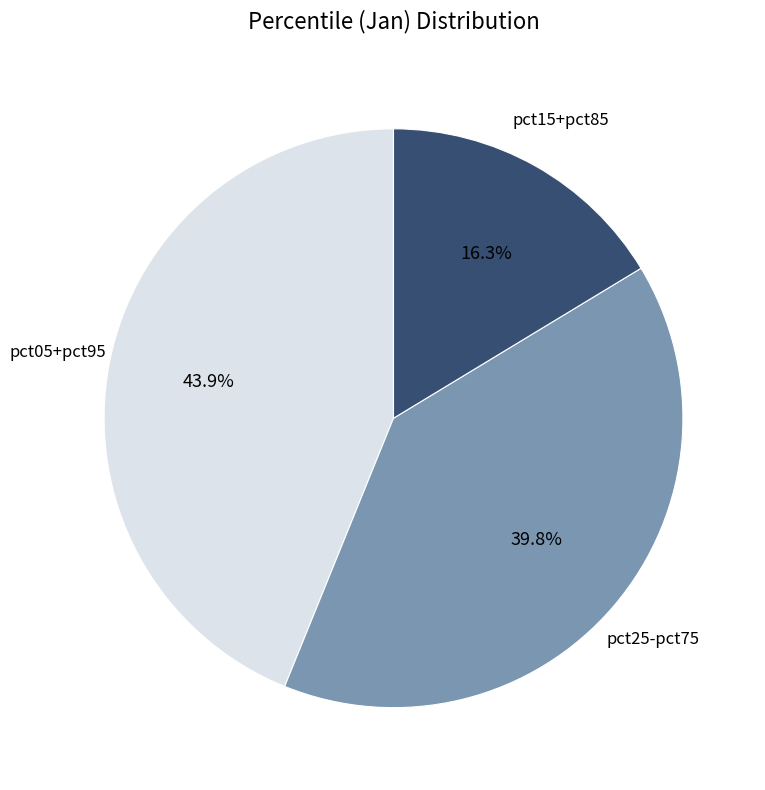

Is the sum of pct15+pct85 and pct05+pct95 greater than half?

Yes